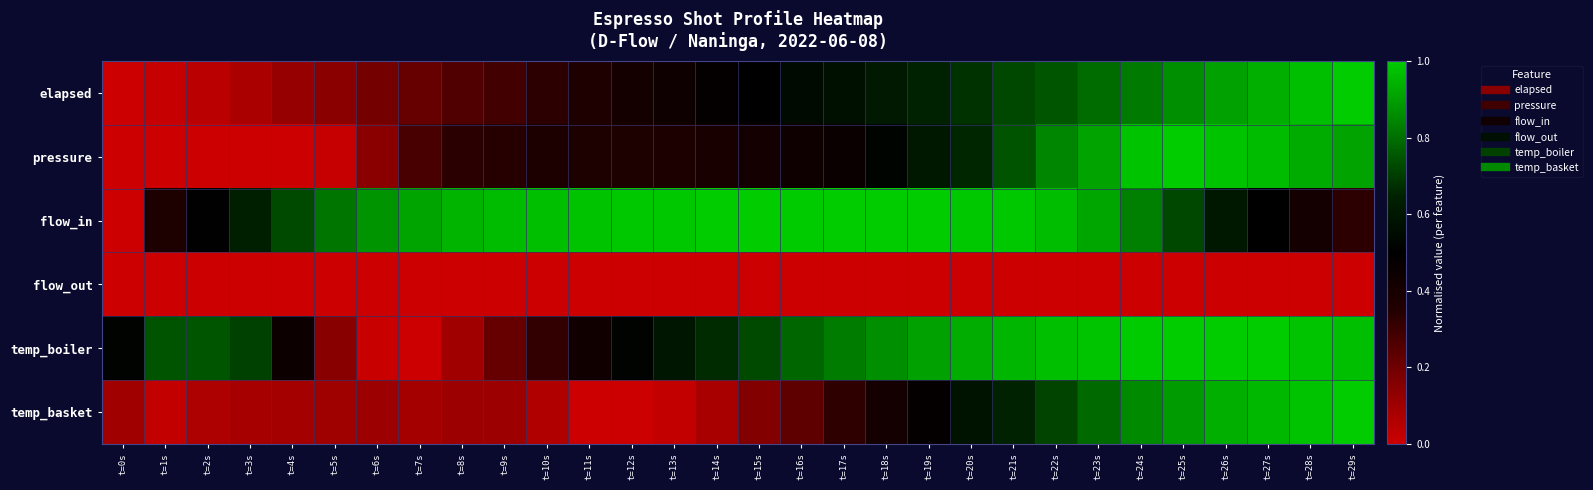

At t=21s, list the series in order from smallest to largest.

flow_out, temp_basket, elapsed, pressure, temp_boiler, flow_in